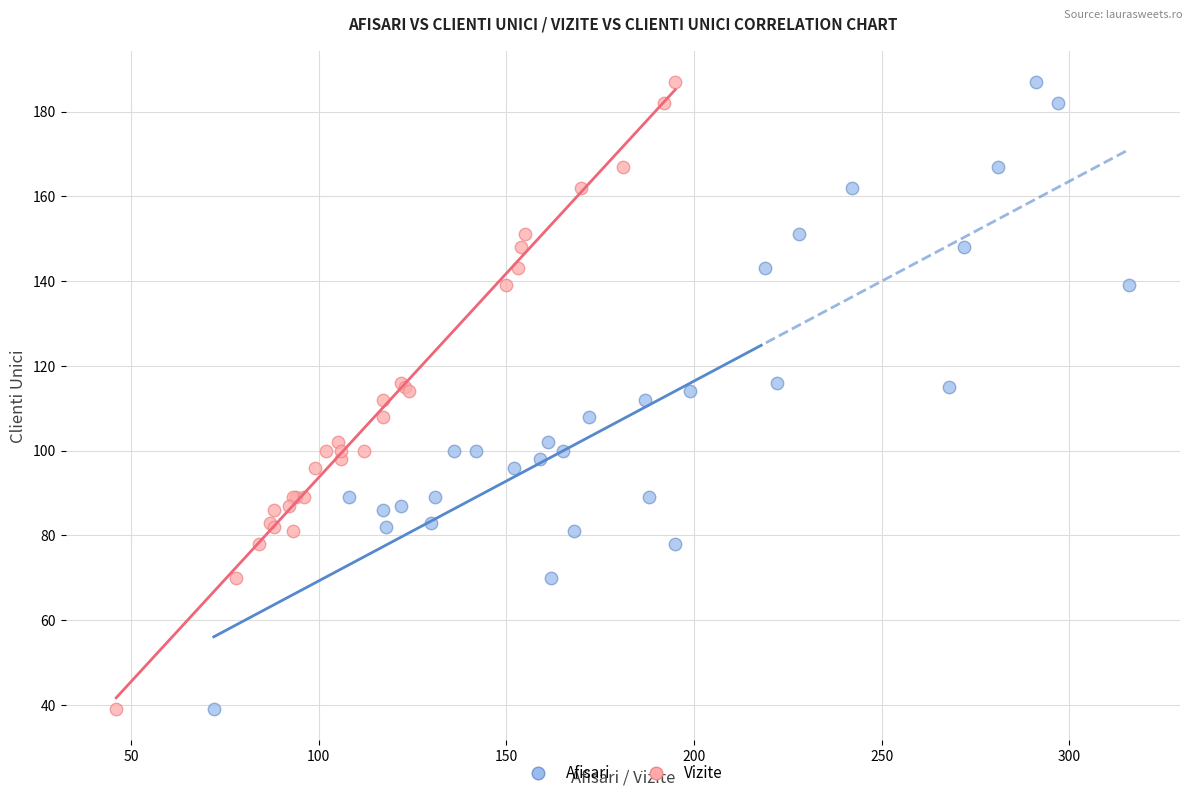

What are all the series names shown in the legend?

Afisari, Vizite